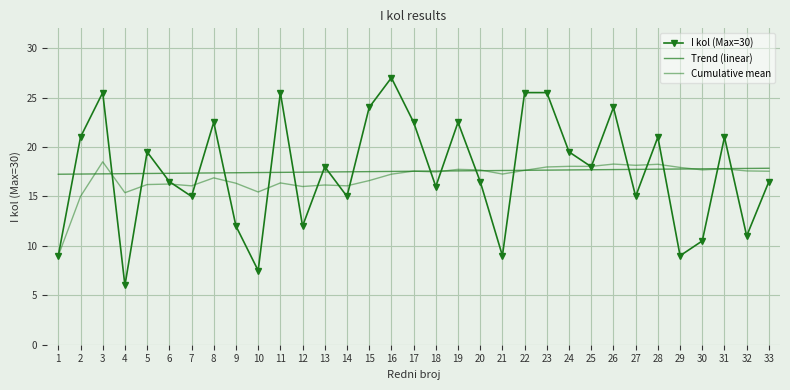

At which label does I kol (Max=30) reach its minimum?

4